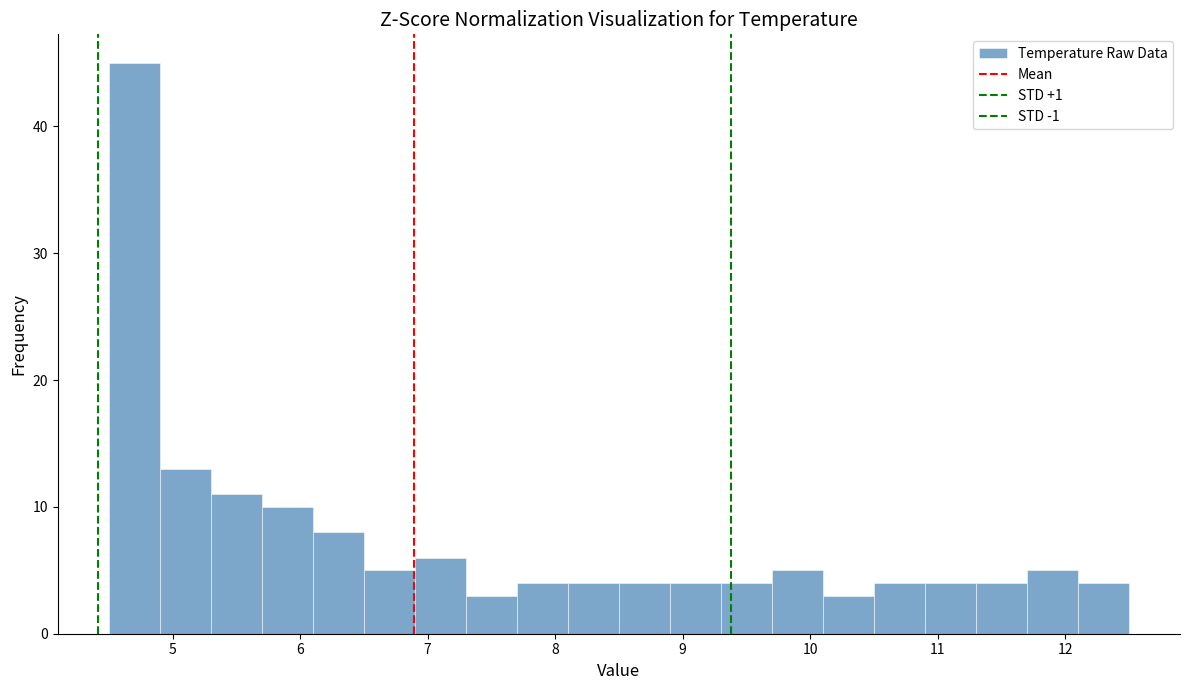

Which range on the x-axis has the tallest bar?

4.5 to 4.9